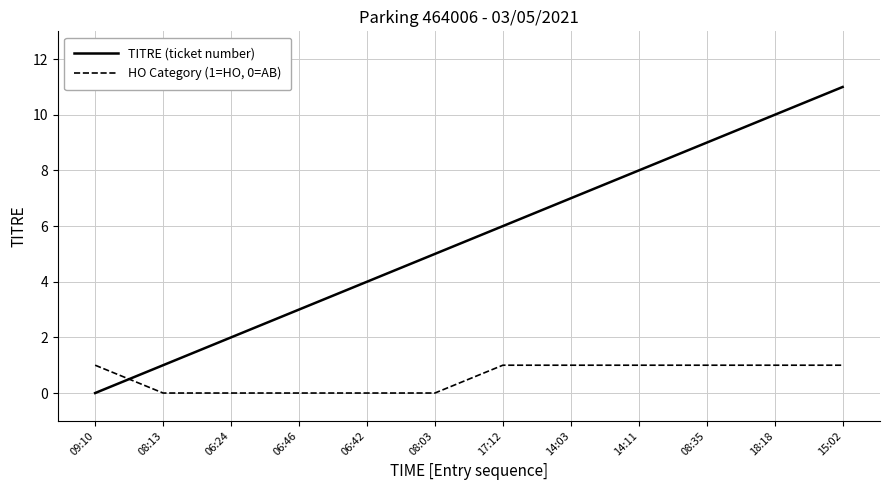

What is the spread (max minus min) of values at 06:42?

4